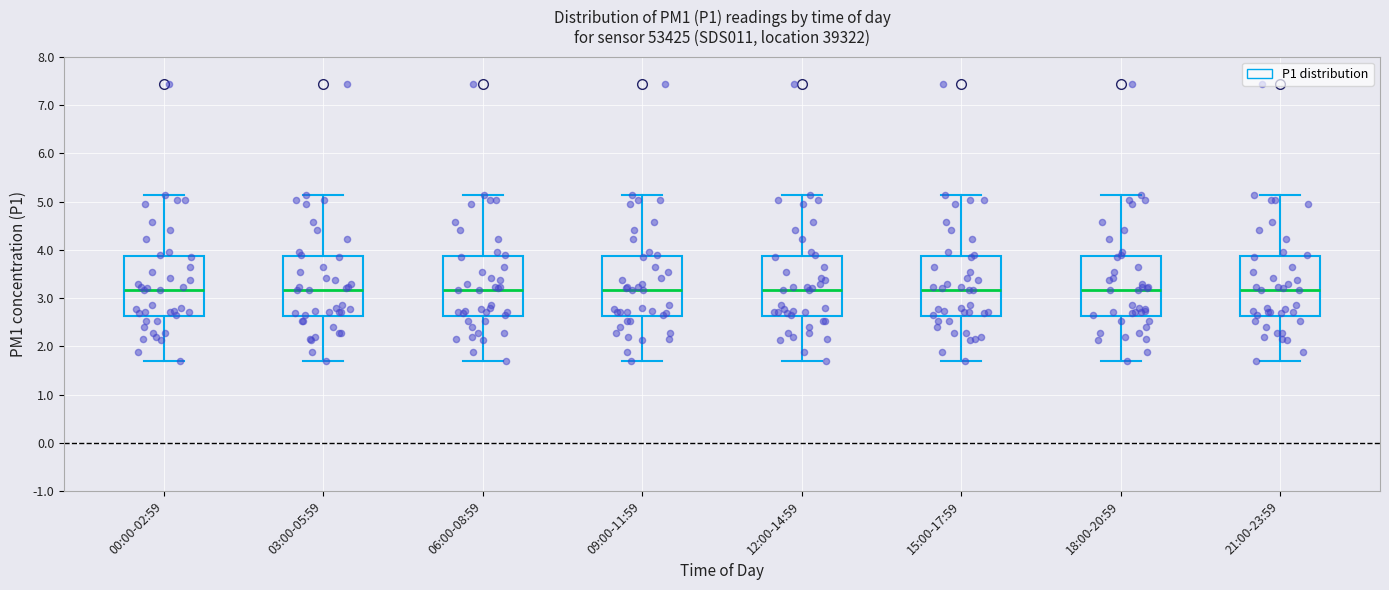

Reading left to right, read every box against the y-axis: the position of its median line, the range the box covers, and the ends of its whiskers. The values are not printed on the chart, so give them approximately, as read against the axis.

00:00-02:59: median 3.2, box 2.6 to 3.9, whiskers 1.7 to 5.1
03:00-05:59: median 3.2, box 2.6 to 3.9, whiskers 1.7 to 5.1
06:00-08:59: median 3.2, box 2.6 to 3.9, whiskers 1.7 to 5.1
09:00-11:59: median 3.2, box 2.6 to 3.9, whiskers 1.7 to 5.1
12:00-14:59: median 3.2, box 2.6 to 3.9, whiskers 1.7 to 5.1
15:00-17:59: median 3.2, box 2.6 to 3.9, whiskers 1.7 to 5.1
18:00-20:59: median 3.2, box 2.6 to 3.9, whiskers 1.7 to 5.1
21:00-23:59: median 3.2, box 2.6 to 3.9, whiskers 1.7 to 5.1